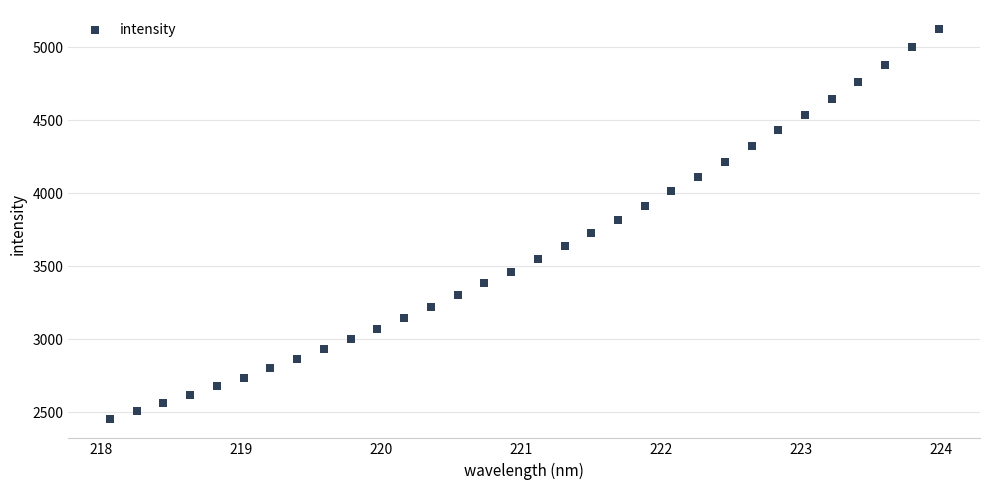

What is the range of Y values (max minus min)?

2665.7